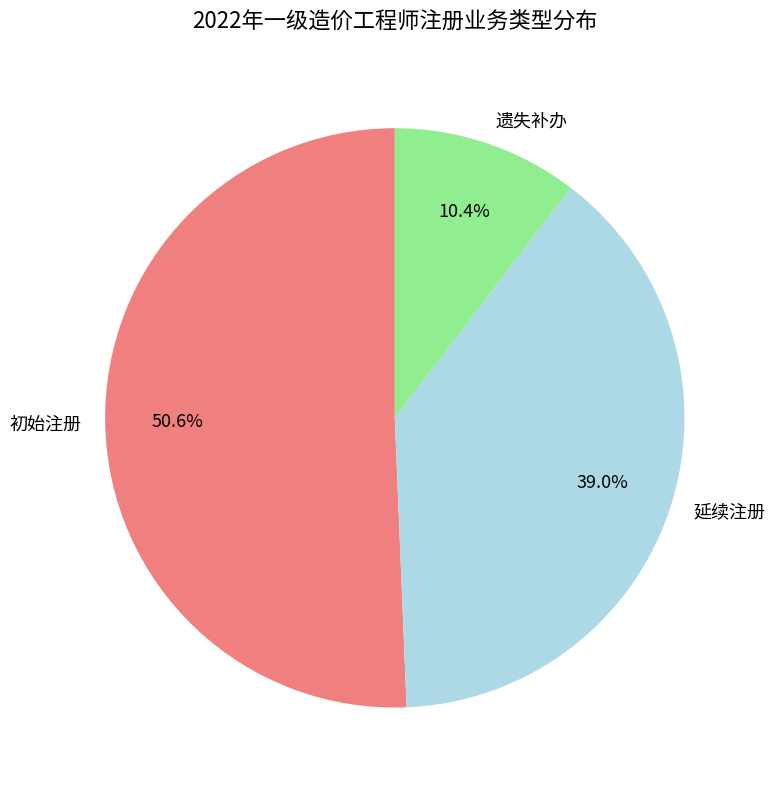

Is the sum of 遗失补办 and 延续注册 greater than half?

No